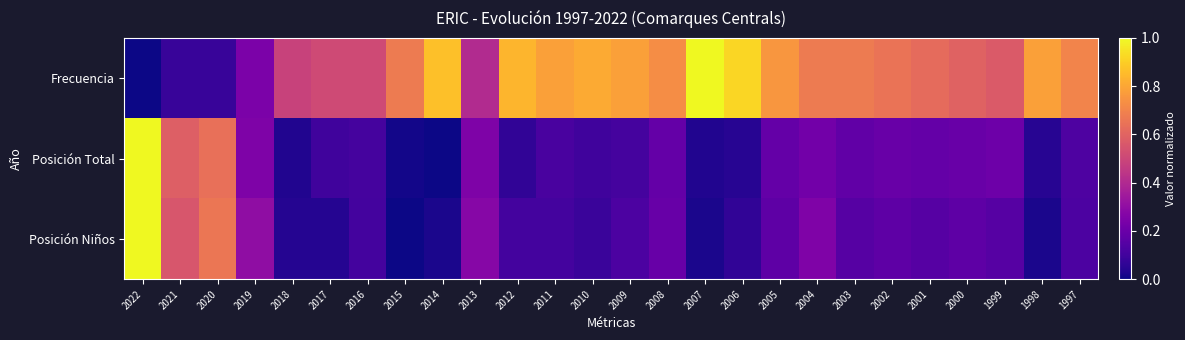

What is the greatest value displayed?

1.0